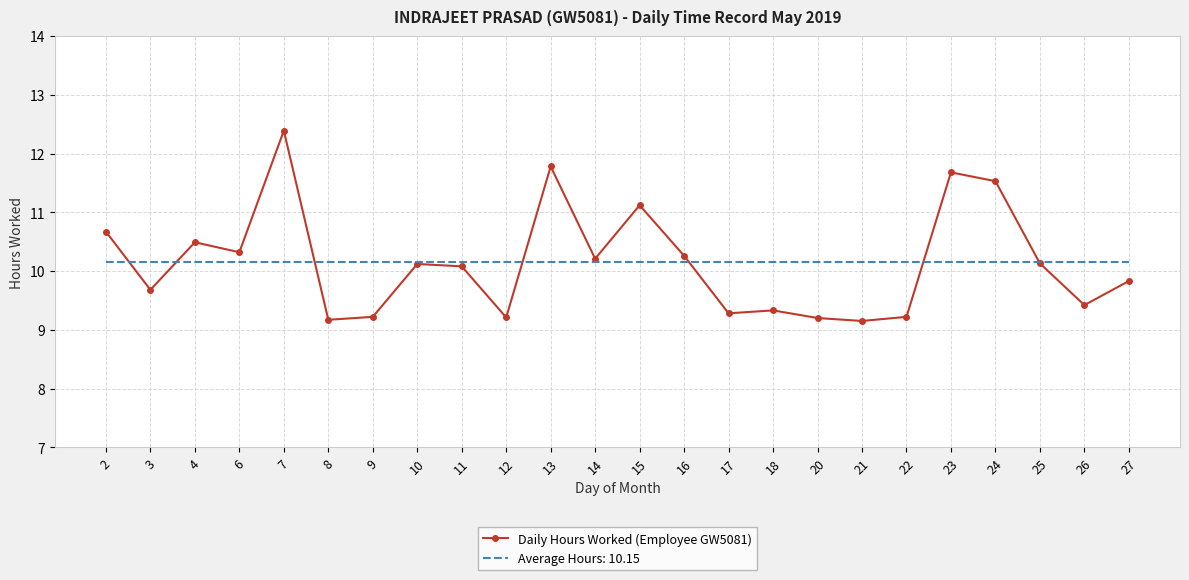

Is it true that Daily Hours Worked (Employee GW5081) equals 11.8 at 13?

True